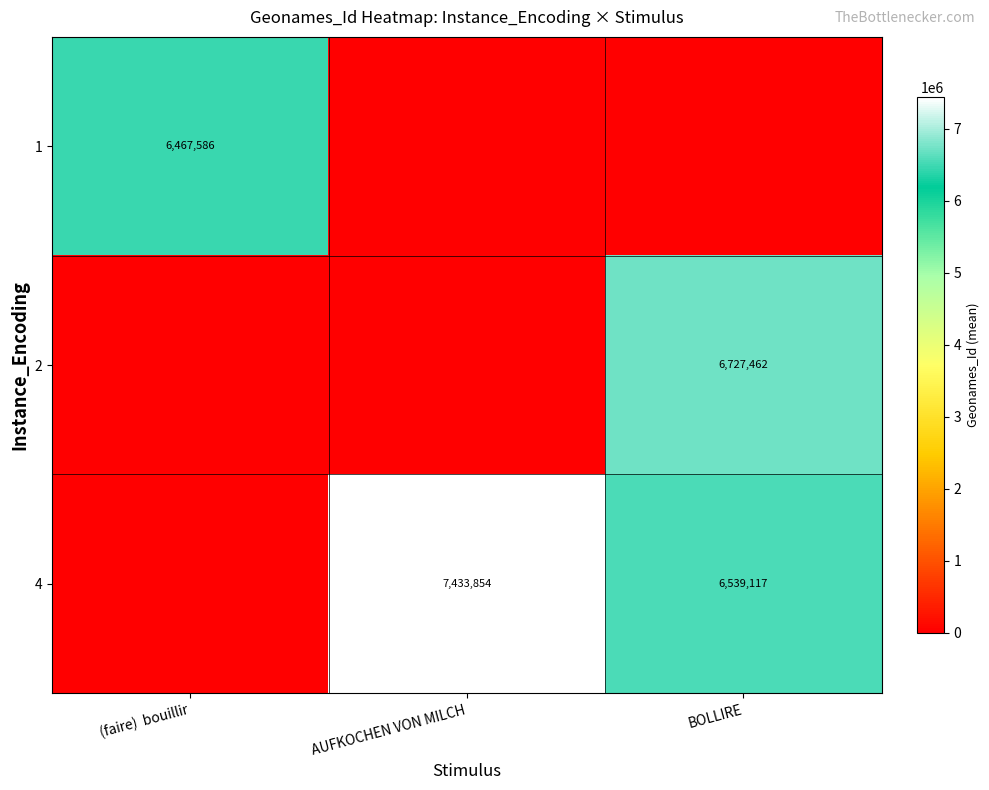

The value of 4 at AUFKOCHEN VON MILCH is 13258574. True or false?

False